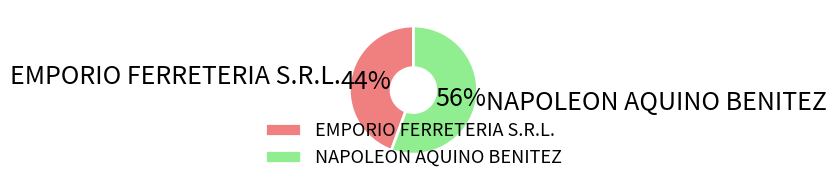

Count the number of slices in the pie.

2